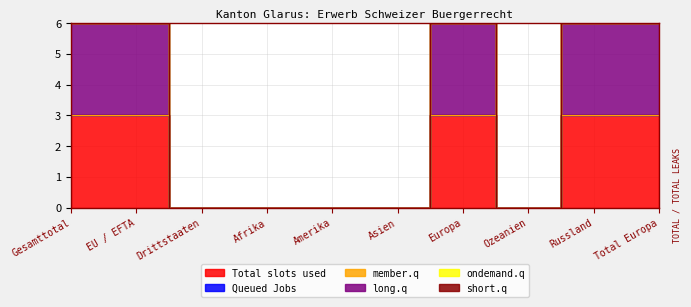

How many distinct data groups are displayed?

6